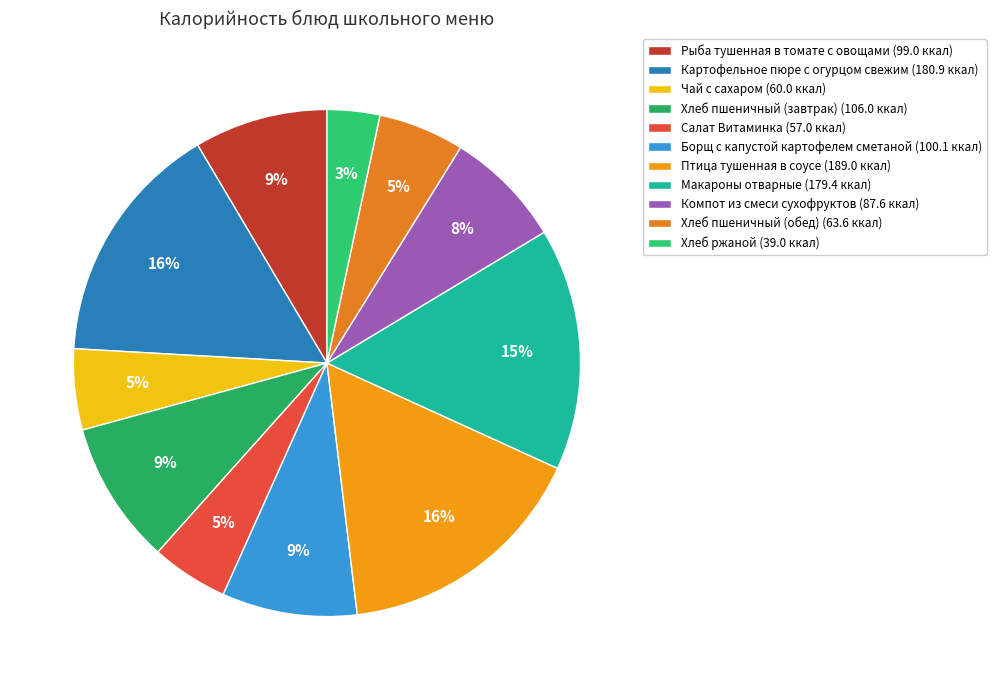

To the nearest percent, what is the difference between the Чай с сахаром and Картофельное пюре с огурцом свежим slice percentages?

10%